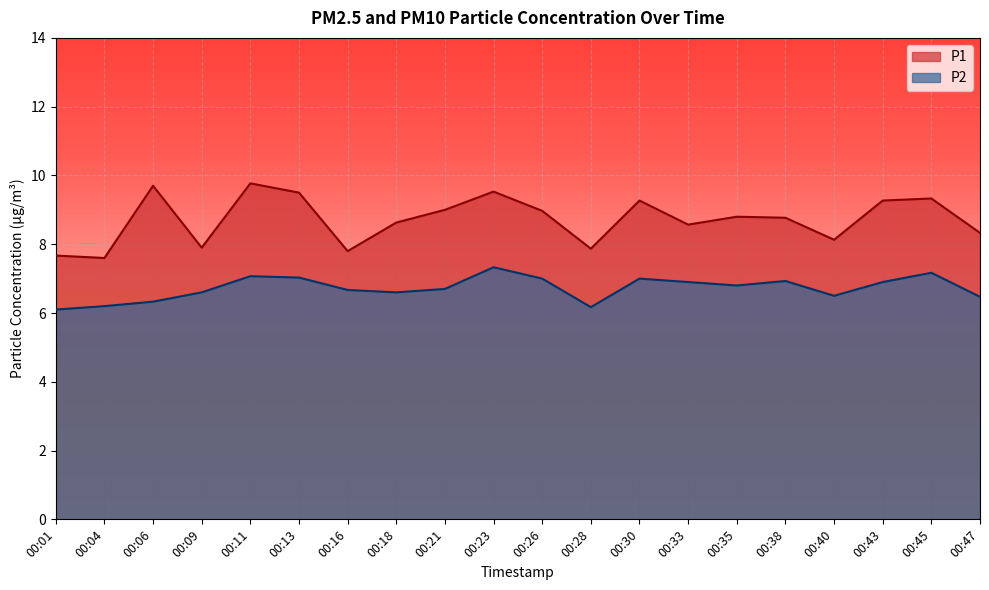

What is the average value of the P1 series?

8.7